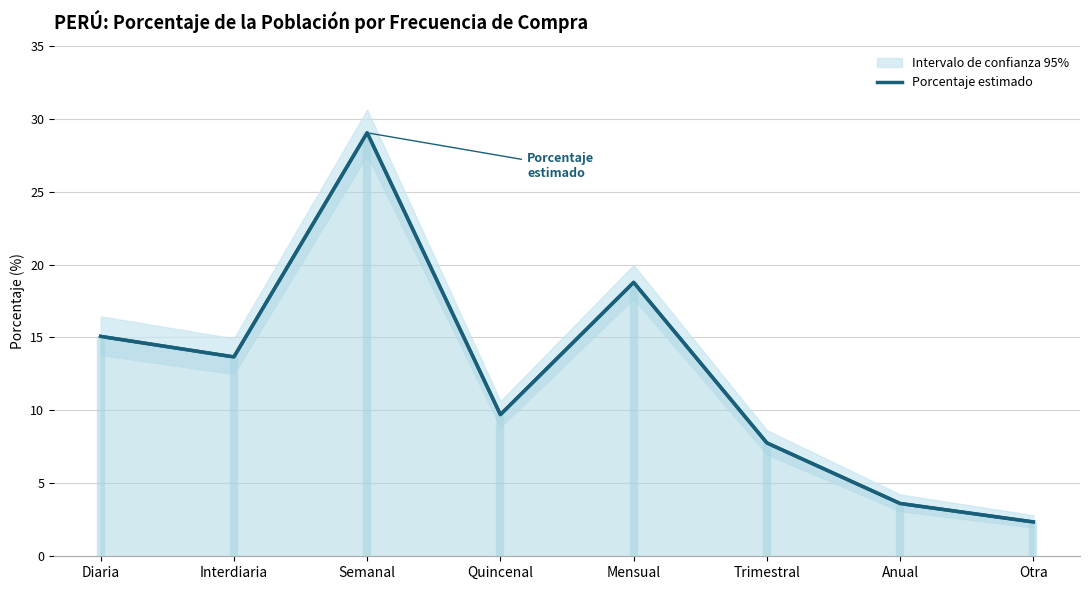

At which label does the data first exceed 13?

Diaria